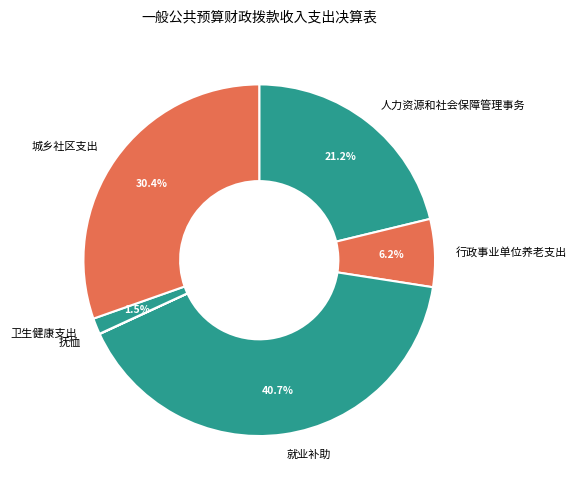

Does 人力资源和社会保障管理事务 represent more than half of the total?

No